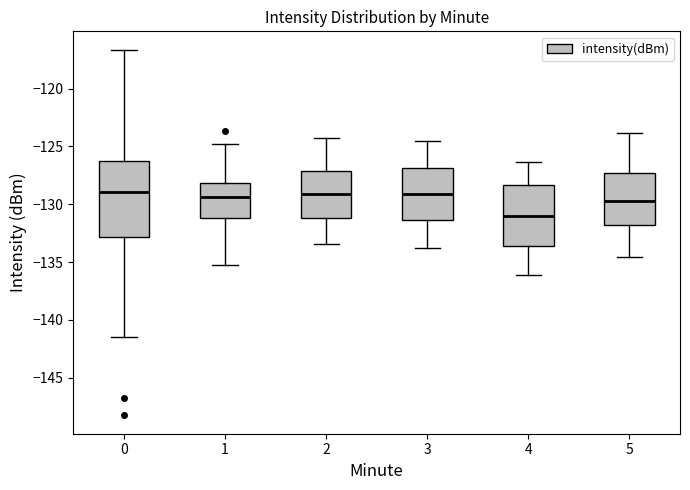

Reading left to right, read every box against the y-axis: the position of its median line, the range the box covers, and the ends of its whiskers. The values are not printed on the chart, so give them approximately, as read against the axis.

0: median -129.0, box -133.0 to -126.5, whiskers -141.5 to -116.5
1: median -129.5, box -131.0 to -128.0, whiskers -135.5 to -125.0
2: median -129.0, box -131.0 to -127.0, whiskers -133.5 to -124.5
3: median -129.0, box -131.5 to -127.0, whiskers -134.0 to -124.5
4: median -131.0, box -133.5 to -128.5, whiskers -136.0 to -126.5
5: median -129.5, box -132.0 to -127.5, whiskers -134.5 to -124.0